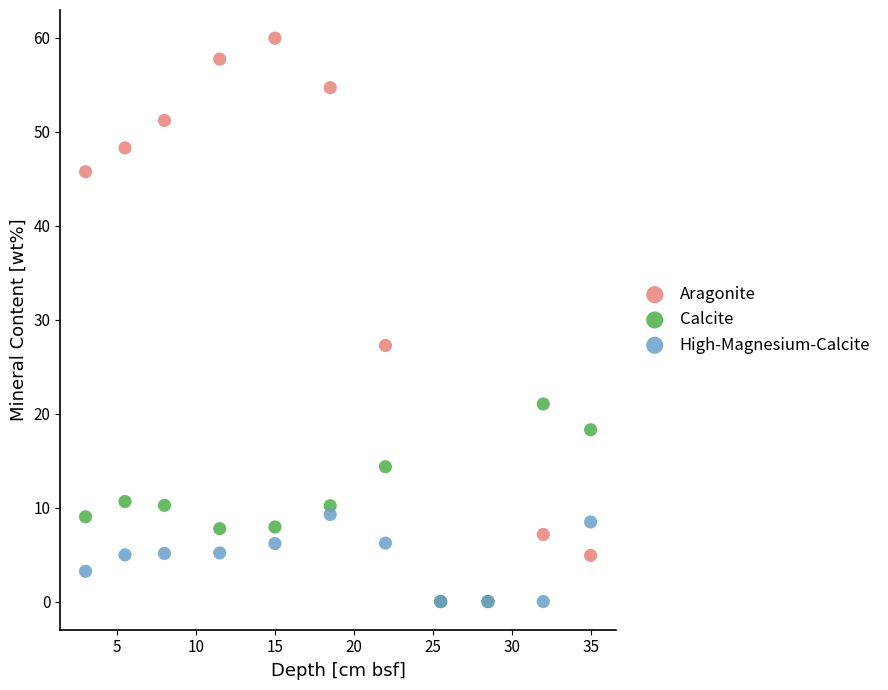

Which series contains the highest Y value?

Aragonite